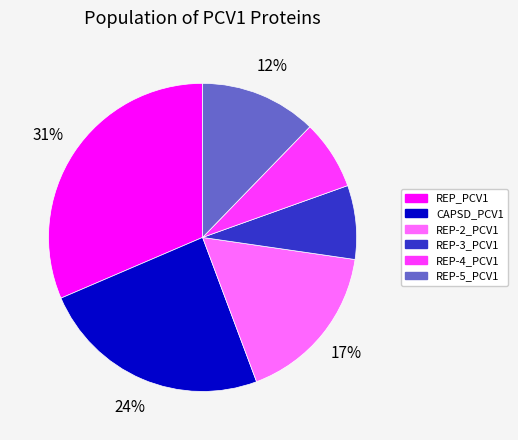

Count the number of slices in the pie.

6